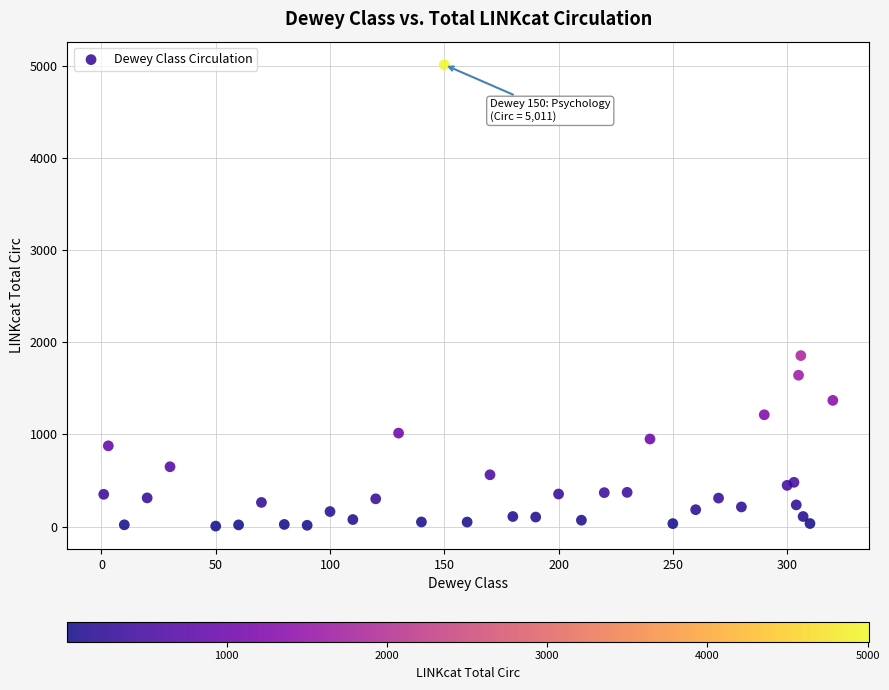

What Y value in the scatter plot is closest to 2508?

1855